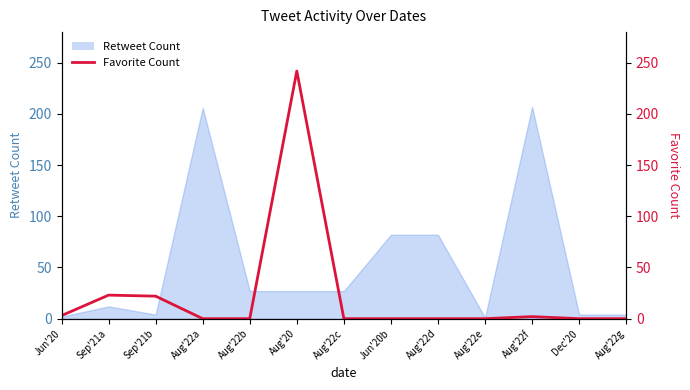

Reading right to left, what are all the values shown in this chart?

Aug'22g=0	Dec'20=0	Aug'22f=2	Aug'22e=0	Aug'22d=0	Jun'20b=0	Aug'22c=0	Aug'20=242	Aug'22b=0	Aug'22a=0	Sep'21b=22	Sep'21a=23	Jun'20=3